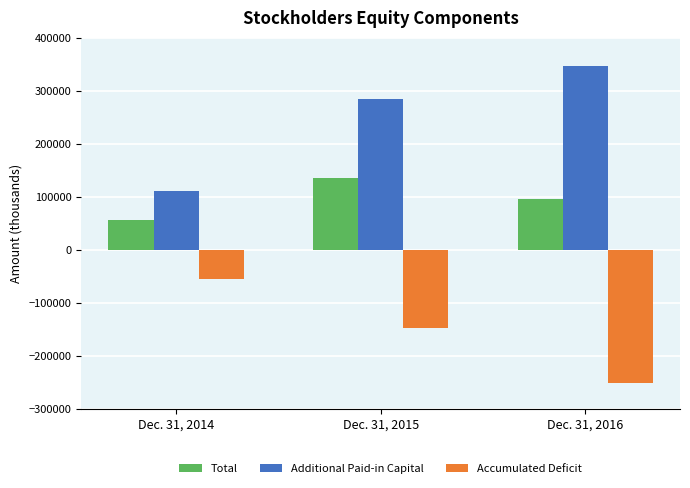

Does the chart contain stacked bars?

No